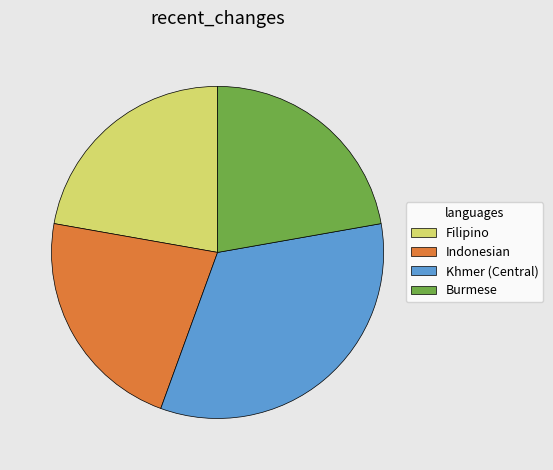

The Indonesian slice represents 22% of the pie. True or false?

True